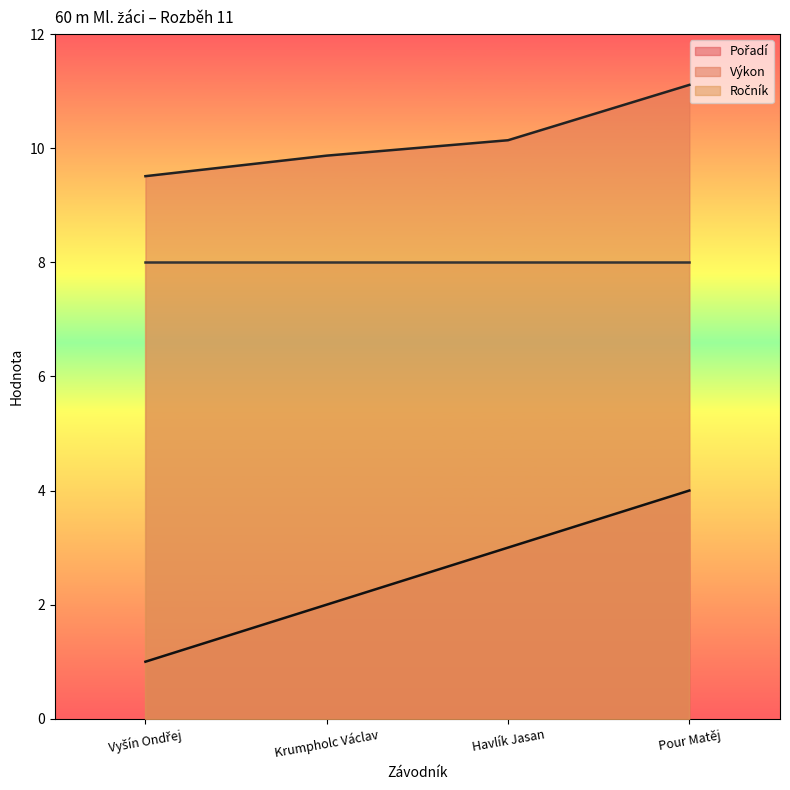

True or false: Výkon and Pořadí intersect in this chart.

False